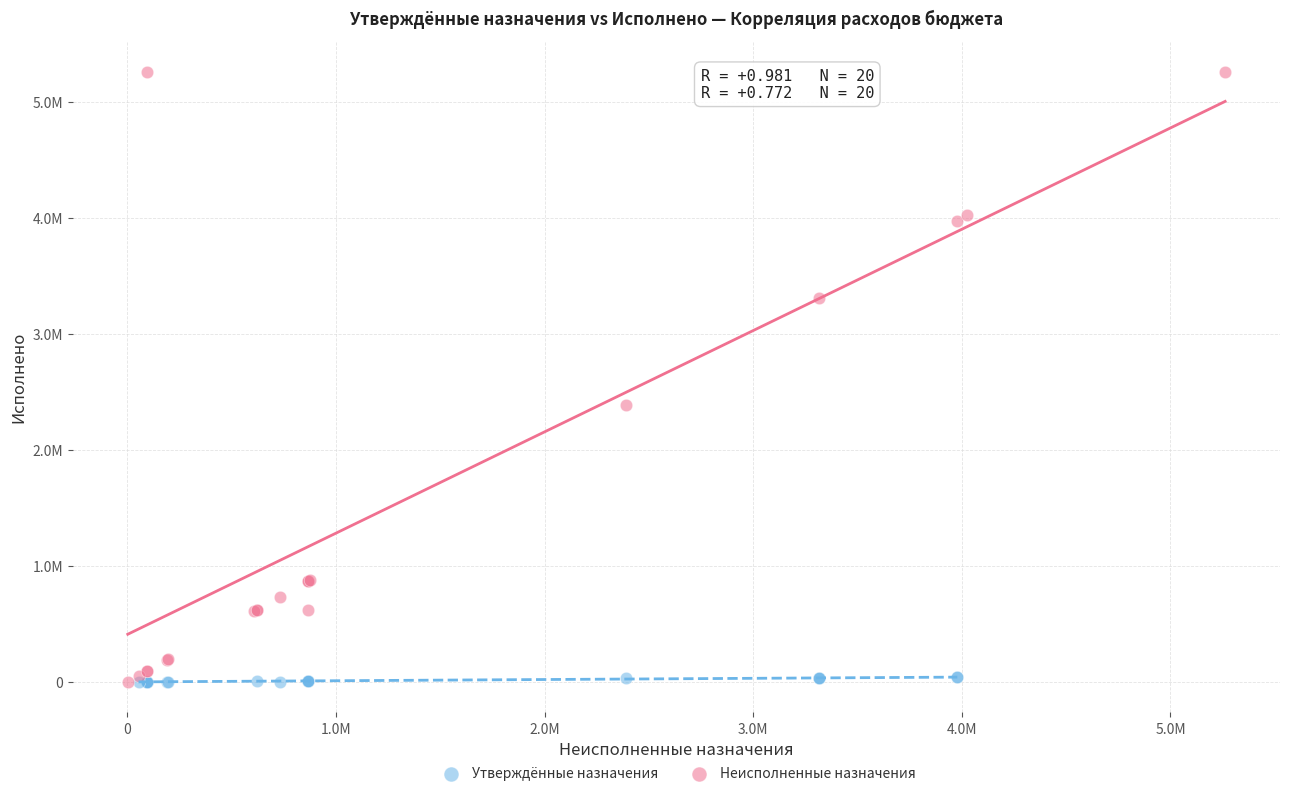

What are all the series names shown in the legend?

Утверждённые назначения, Неисполненные назначения